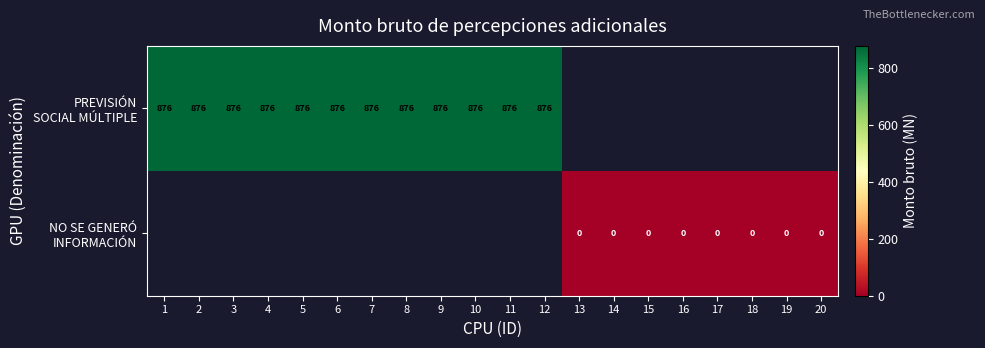

Which has a higher value, 2 or 10?

2